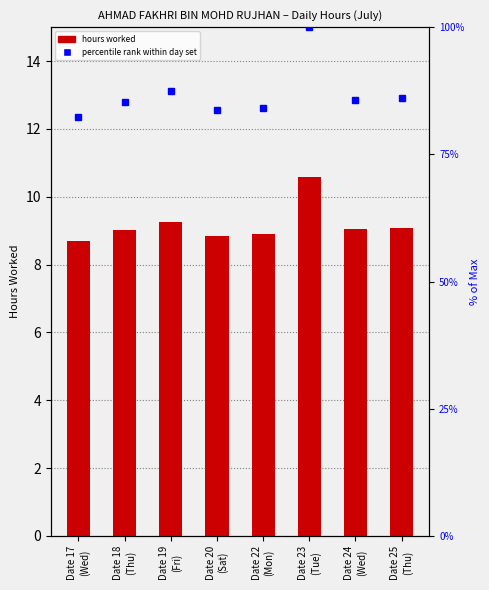

How many values in the percentile rank (hours) series exceed 85?

5